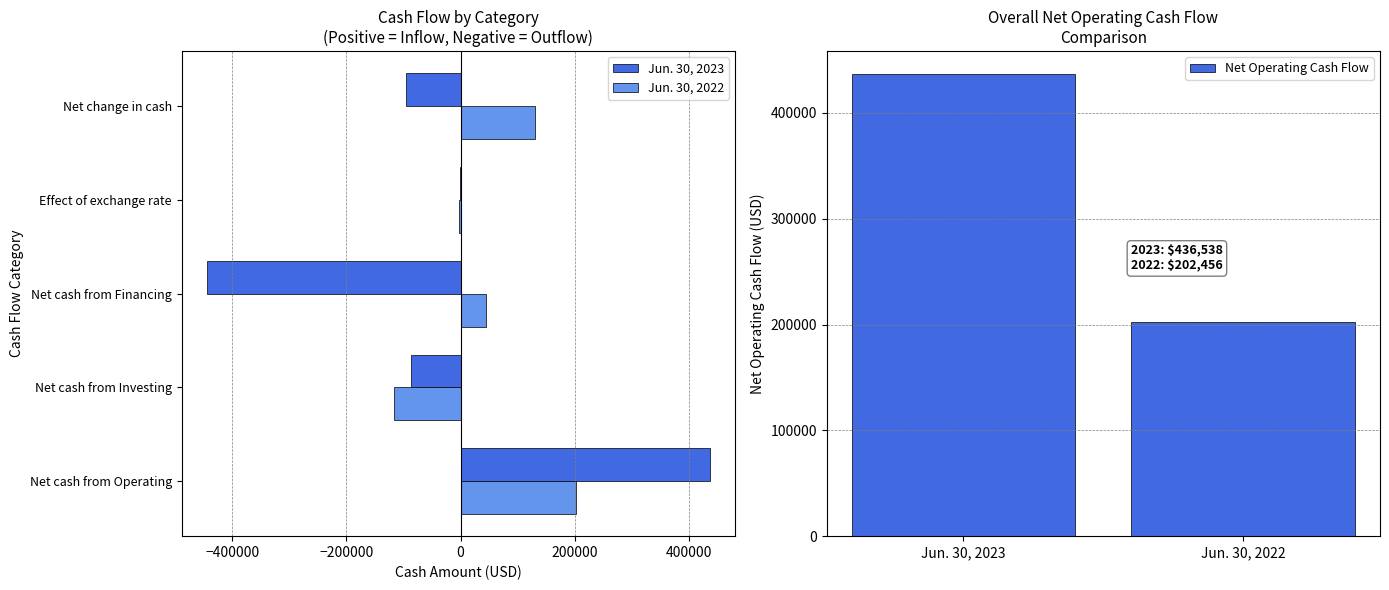

At Net change in cash, list the series in order from largest to smallest.

Jun. 30, 2022, Jun. 30, 2023